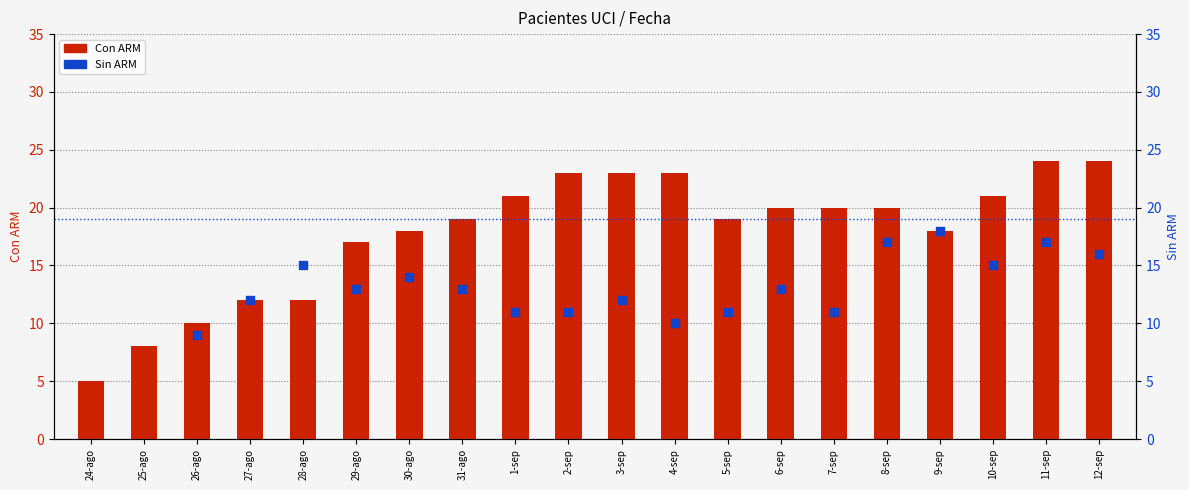

What is the change in value from 26-ago to 7-sep?

+10